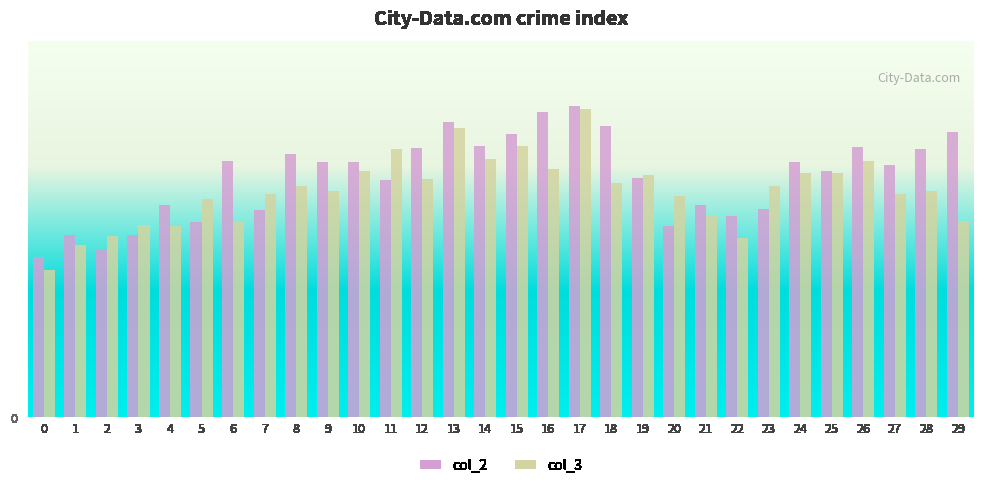

What is the maximum value shown in the chart?

265